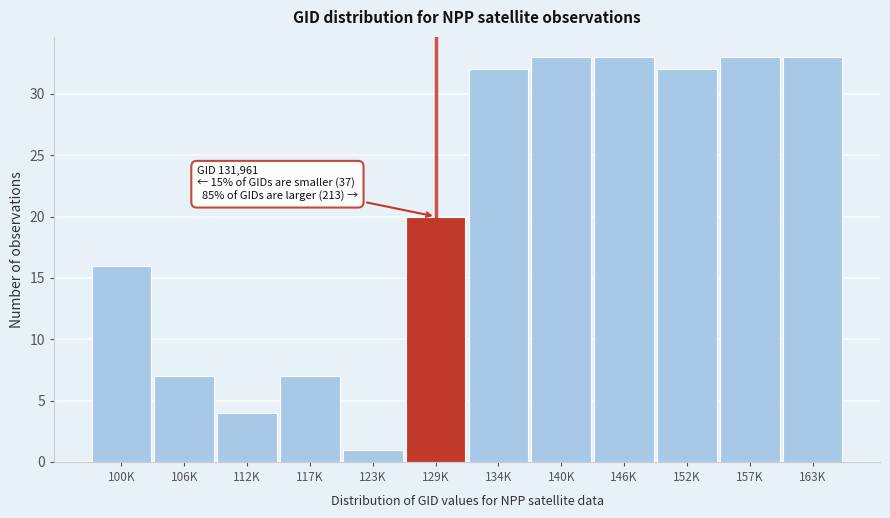

Reading right to left, list all the values displayed in this chart.

163K=33	157K=33	152K=32	146K=33	140K=33	134K=32	129K=20	123K=1	117K=7	112K=4	106K=7	100K=16